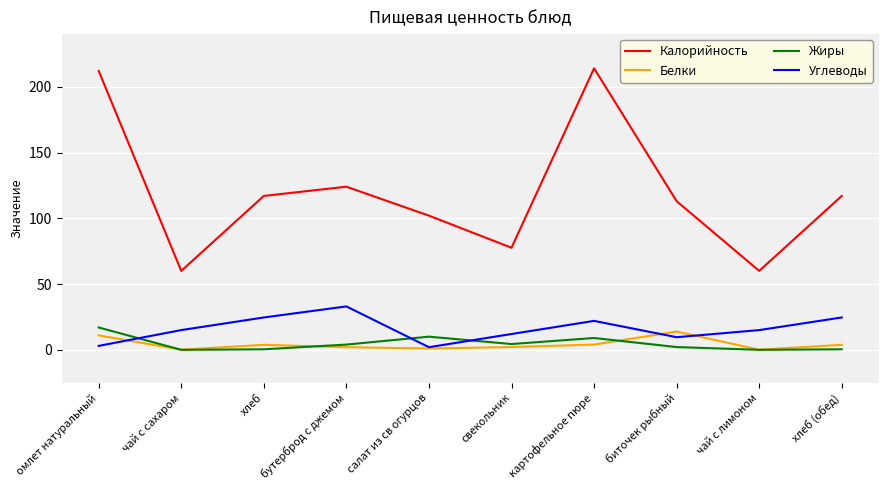

Which series has the largest range (max minus min)?

Калорийность